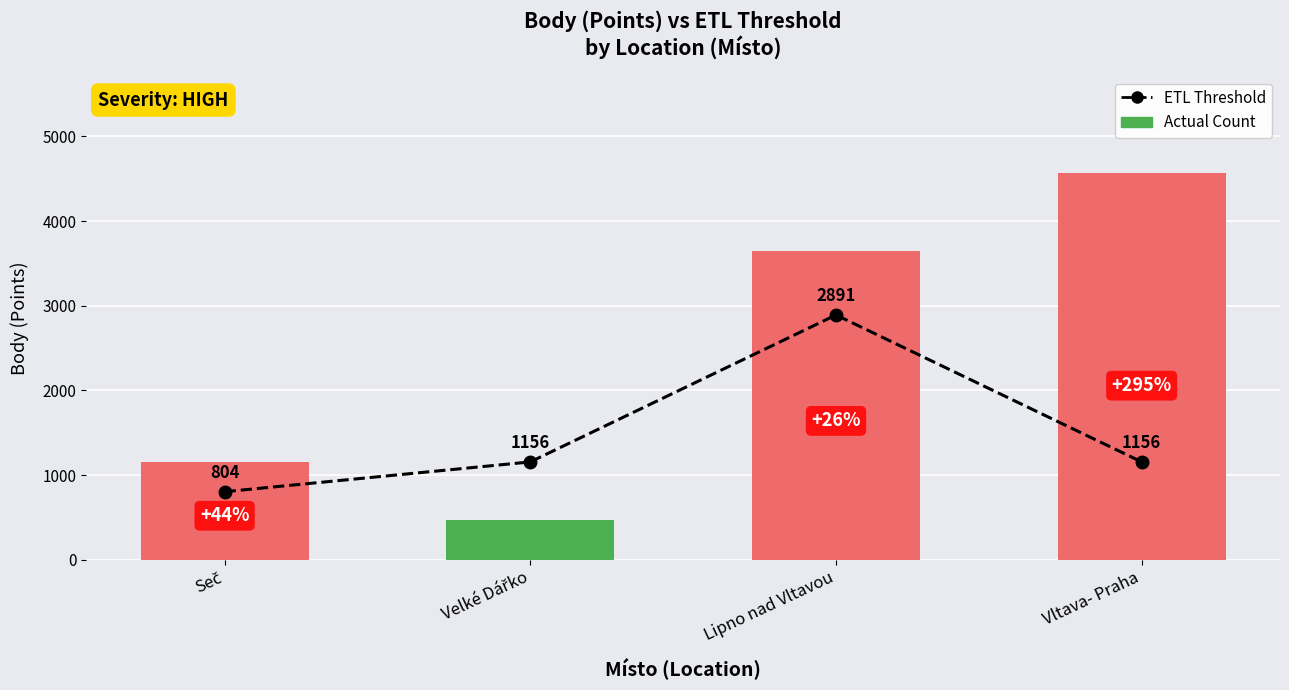

Count the number of data series in this chart.

2